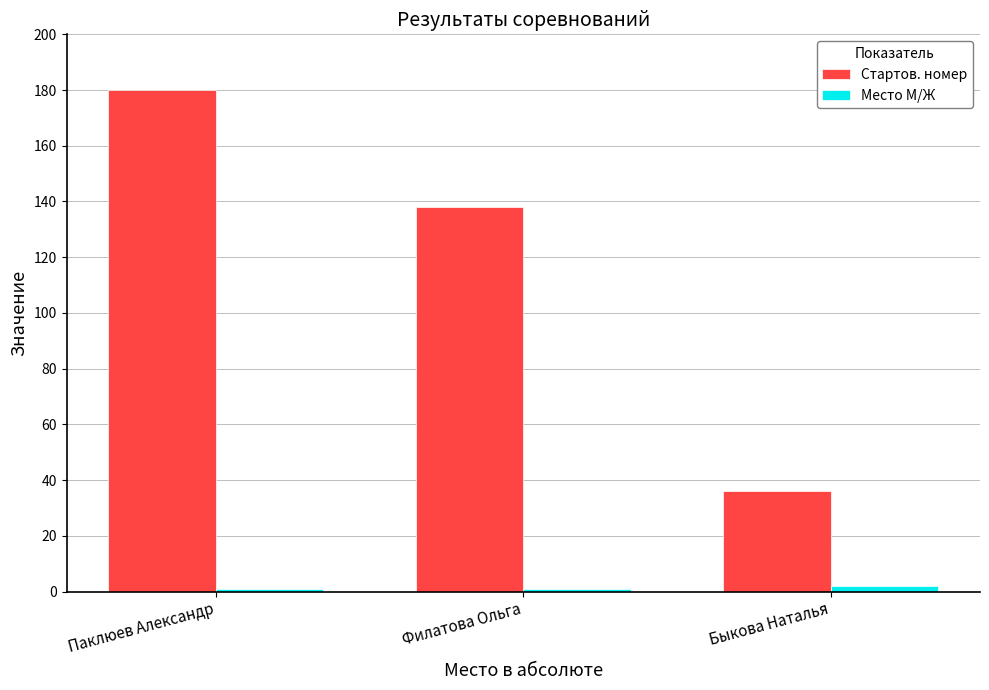

What is the difference between the highest and lowest values at Паклюев Александр?

179